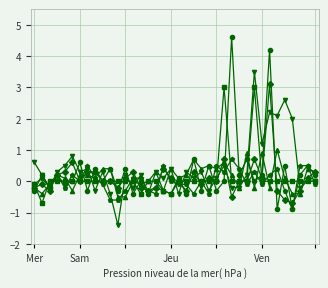

What is the smallest value displayed?

-1.4